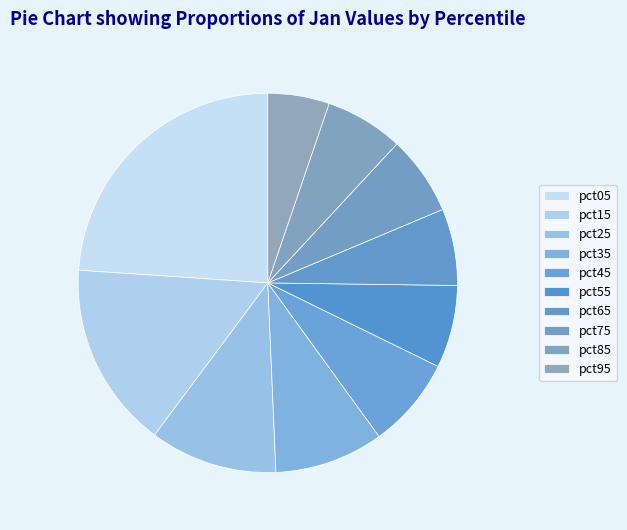

What is the change in value from pct25 to pct45?

-0.4